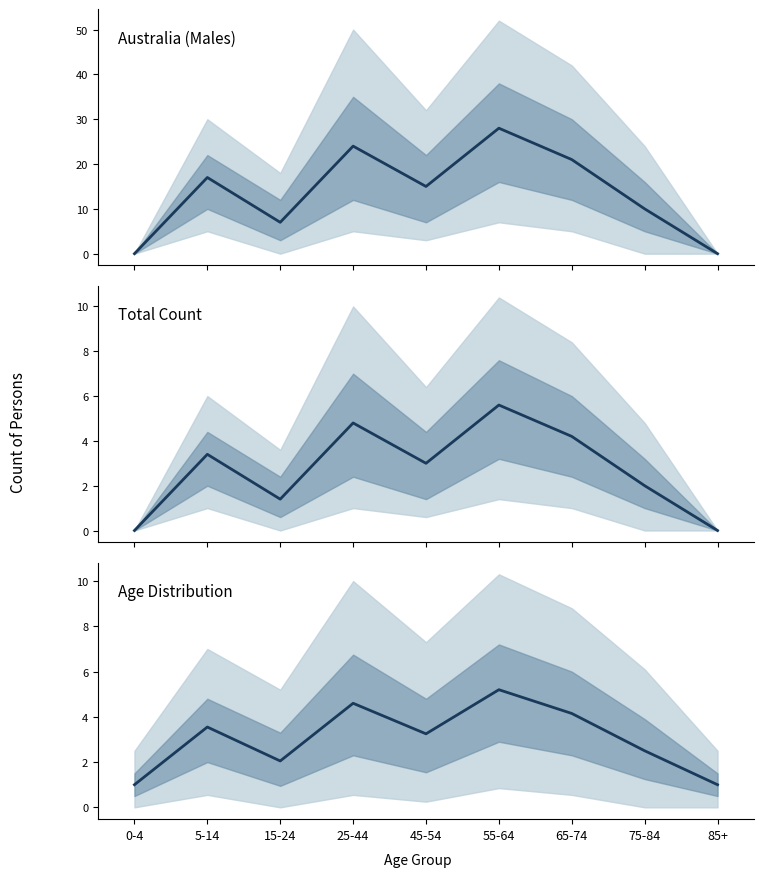

The chart shows a value of 7.5 at 25-44. True or false?

False